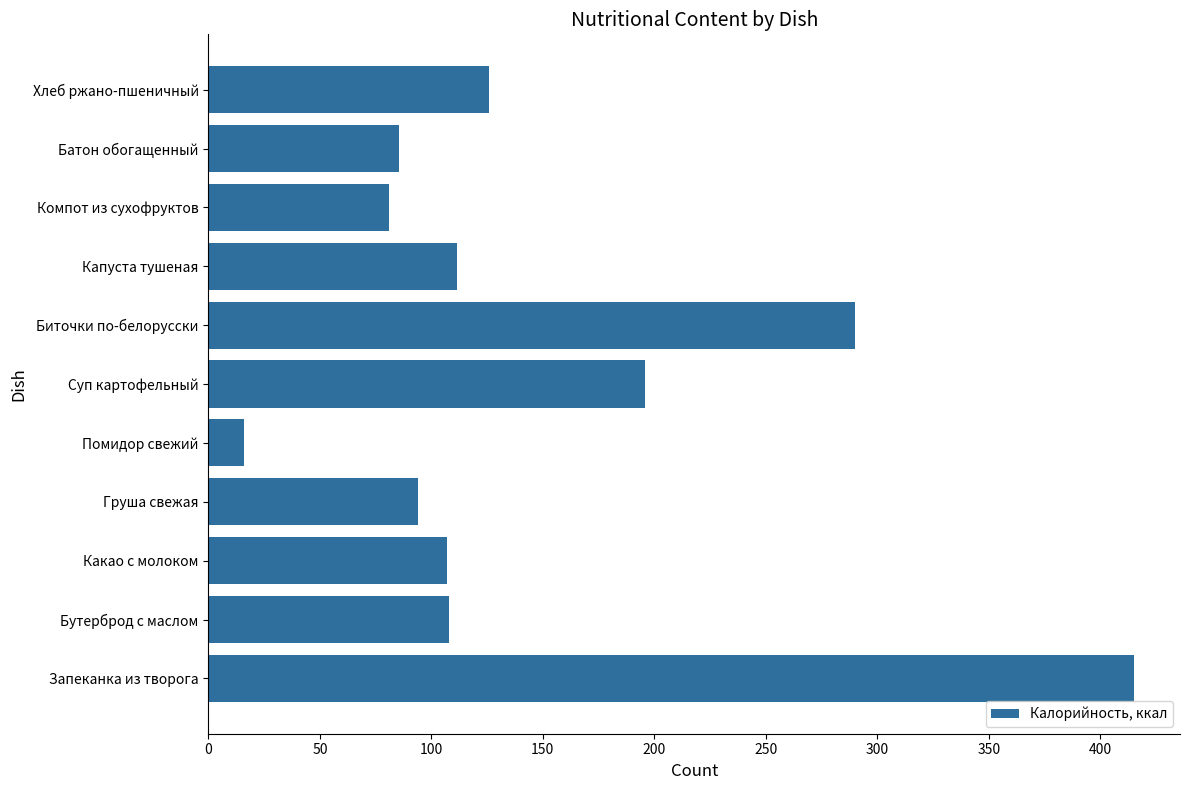

Is it true that the value at Капуста тушеная is 111.7?

True